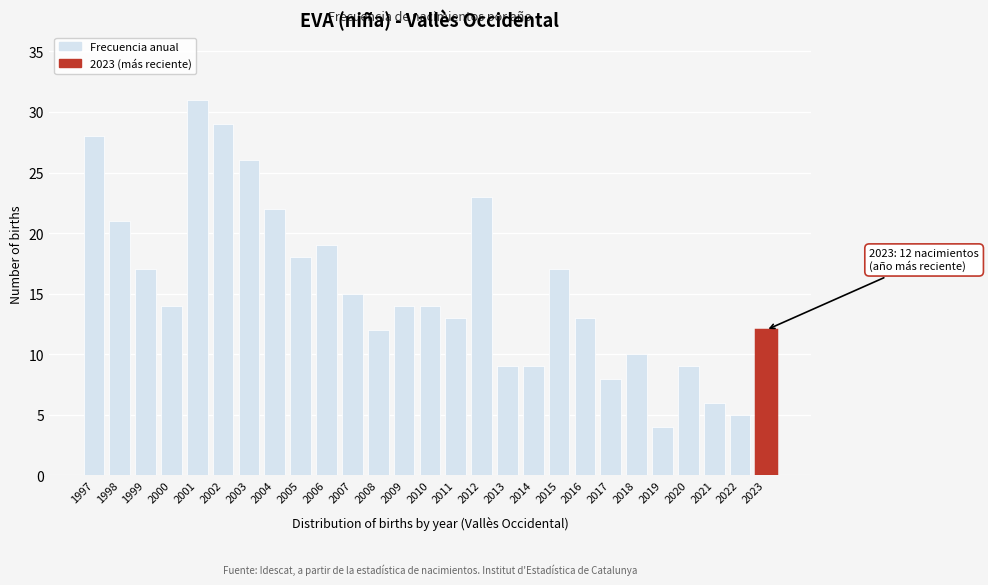

Reading left to right, list all the values displayed in this chart.

1997=28	1998=21	1999=17	2000=14	2001=31	2002=29	2003=26	2004=22	2005=18	2006=19	2007=15	2008=12	2009=14	2010=14	2011=13	2012=23	2013=9	2014=9	2015=17	2016=13	2017=8	2018=10	2019=4	2020=9	2021=6	2022=5	2023=12